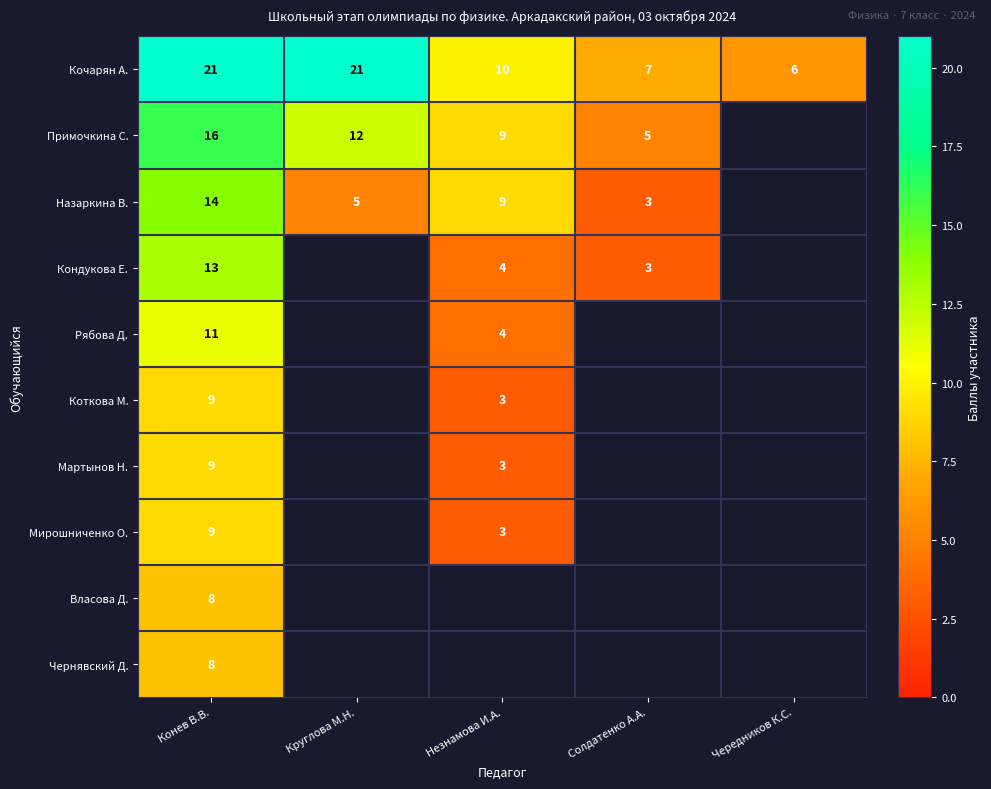

What value does the Кочарян А. series have at Чередников К.С., to the nearest 5?

5